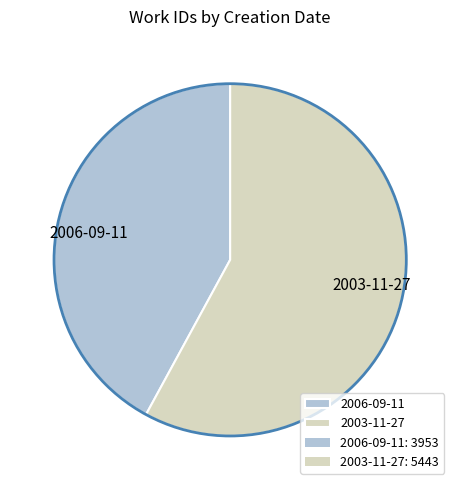

True or false: 2003-11-27 accounts for 68% of the total.

False